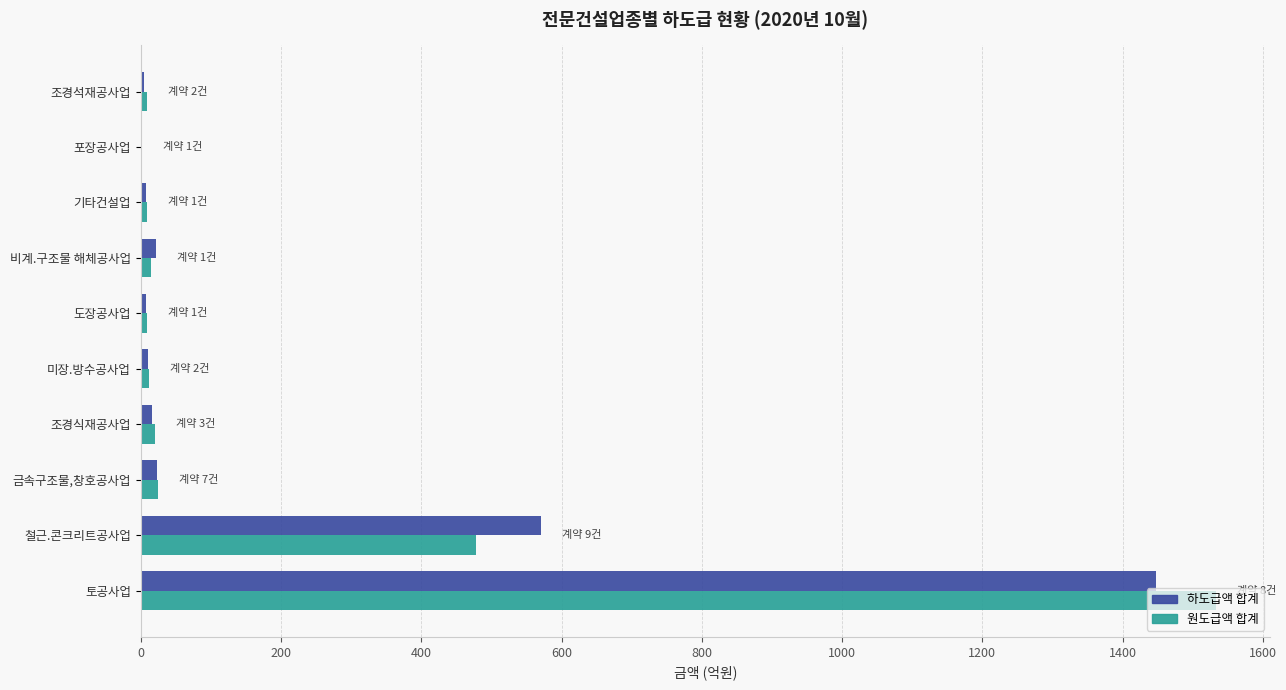

Is the value of 하도급액 합계 at 비계.구조물 해체공사업 greater than the value of 원도급액 합계 at 철근.콘크리트공사업?

No